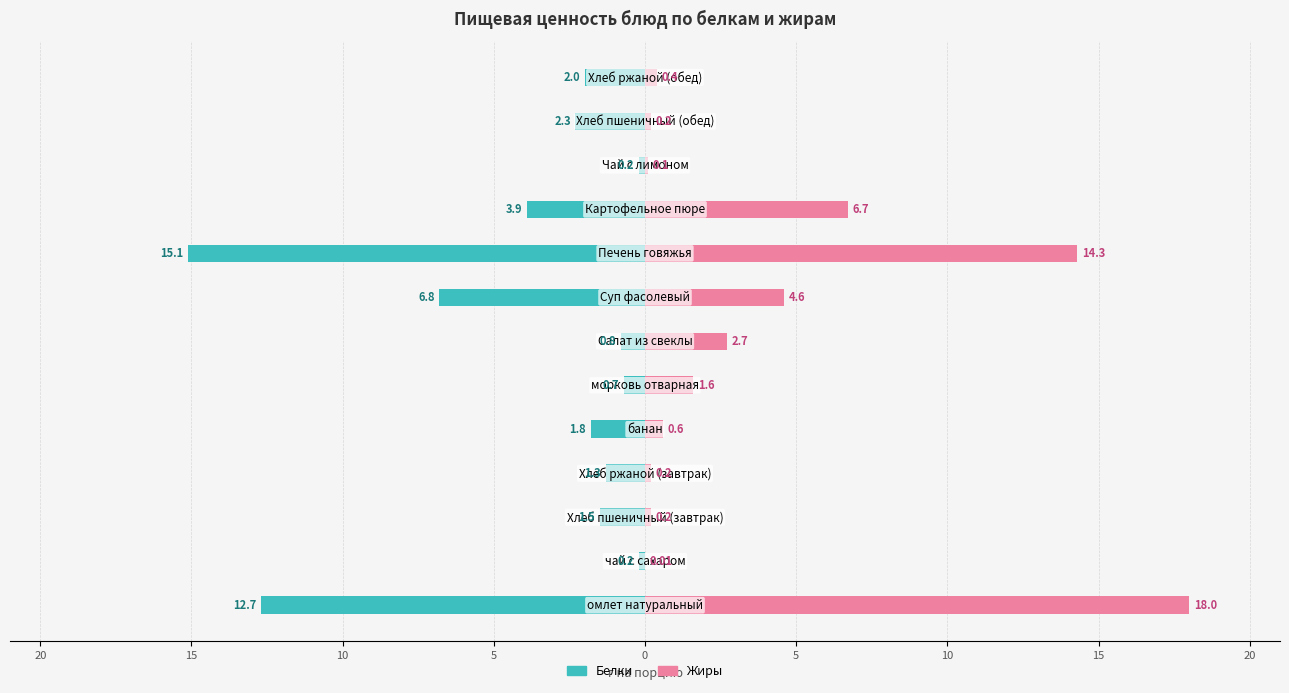

Is it true that Белки equals -3.5 at 12?

False